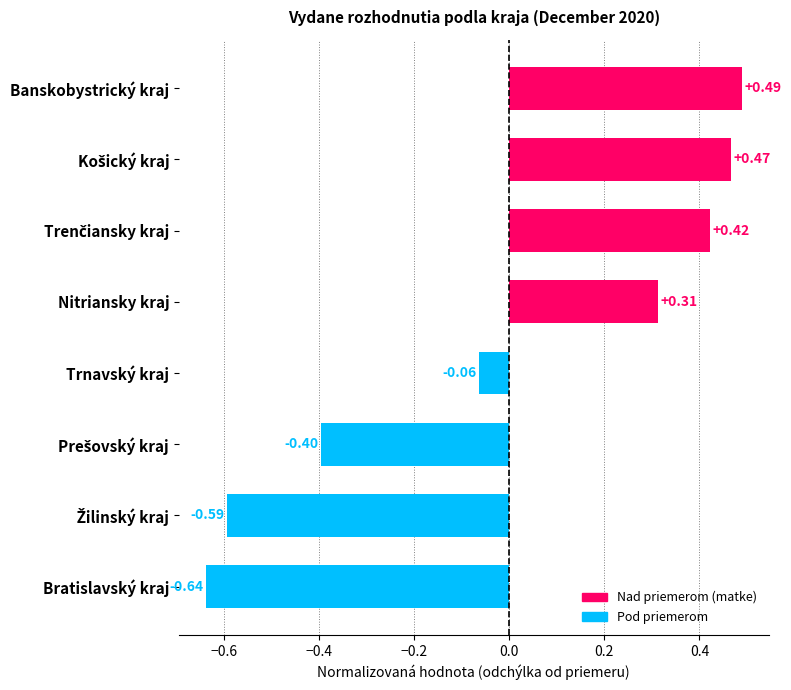

What is the difference between the maximum and minimum values?

1.1